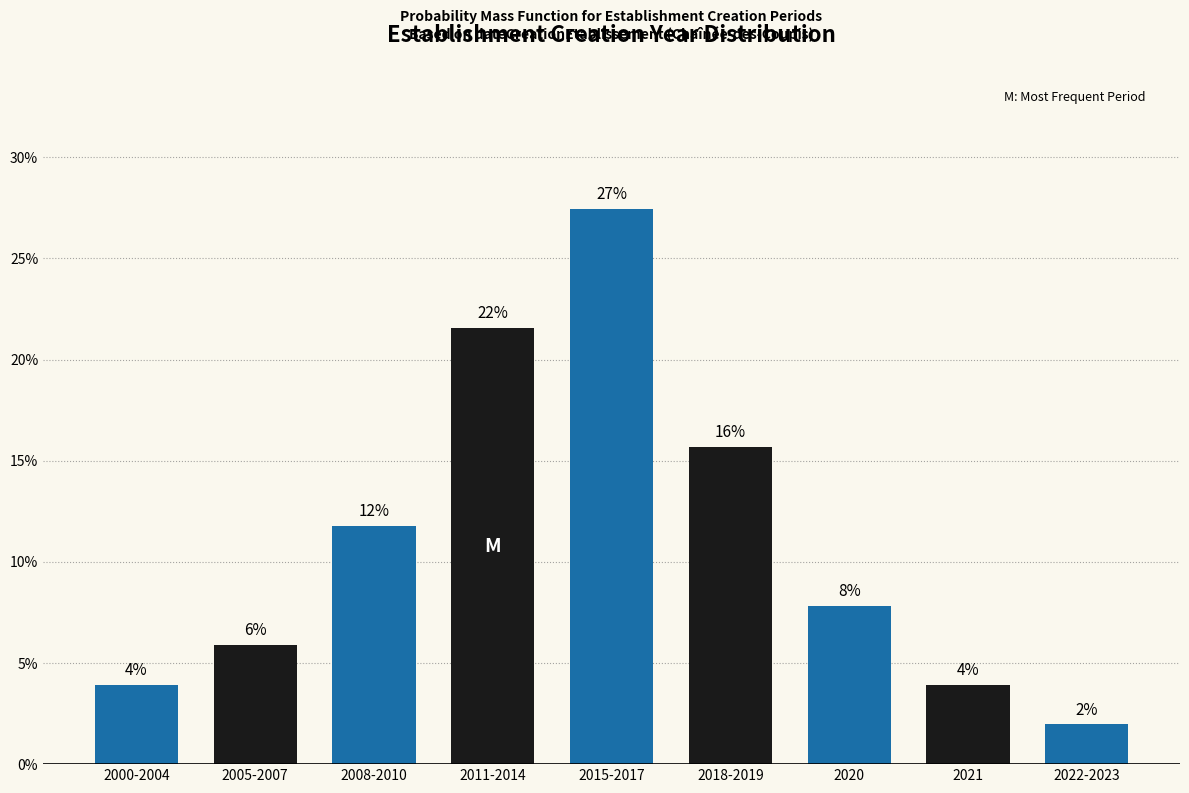

Are the bars horizontal?

No